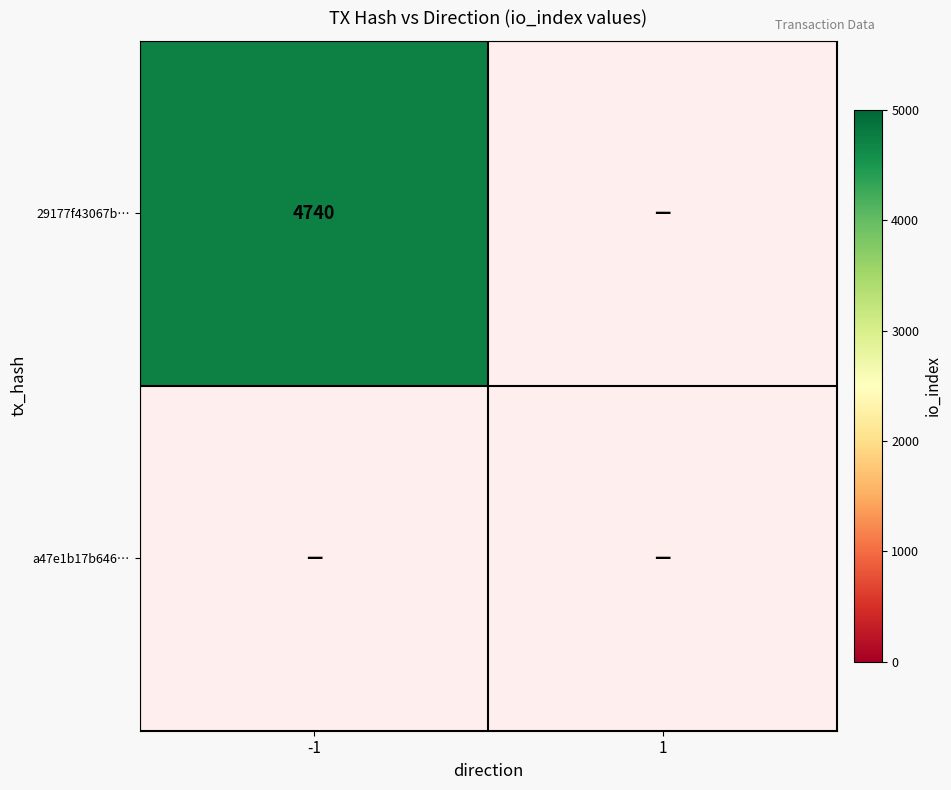

What is the difference between the maximum and minimum values in the 29177f43067b29519a6a1838224c4327ac344fb series?

4740